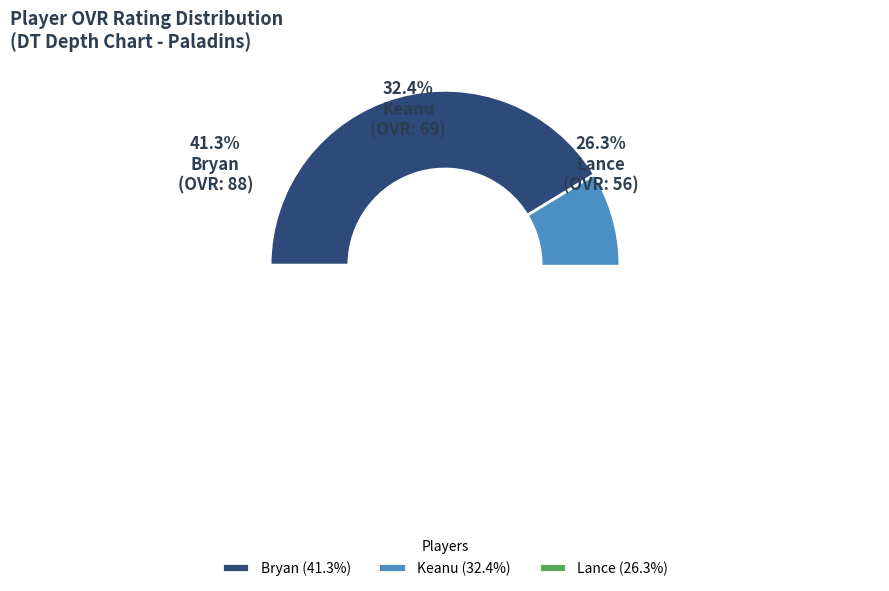

Is it true that Keanu is 32% of the pie?

True